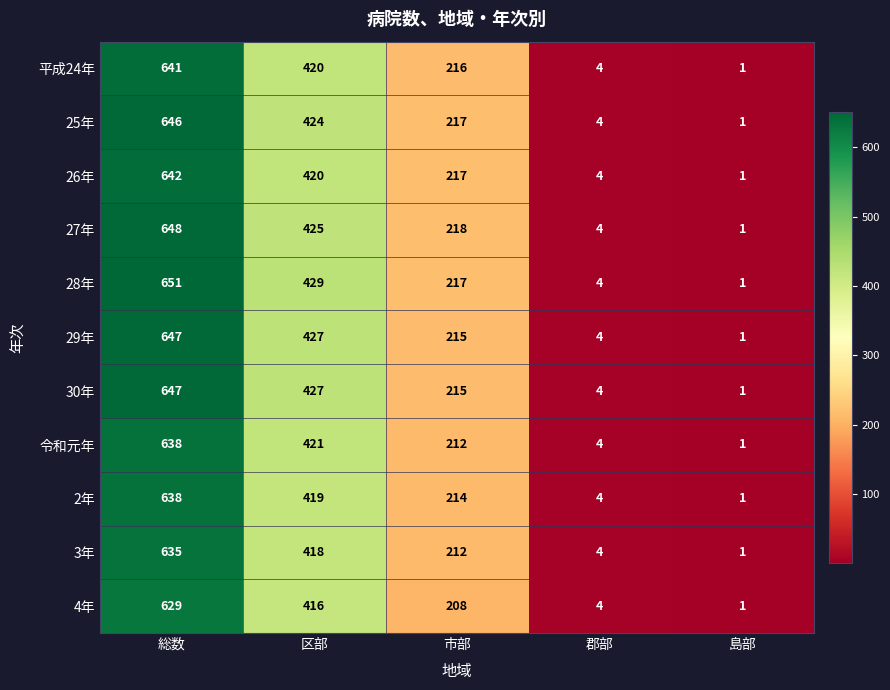

Where is 25年 nearest to the value 323?

区部